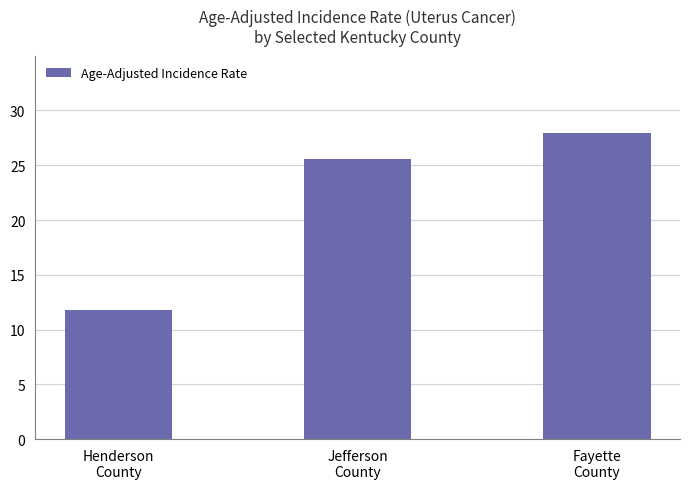

Is it true that the value at Fayette
County is 27.9?

True